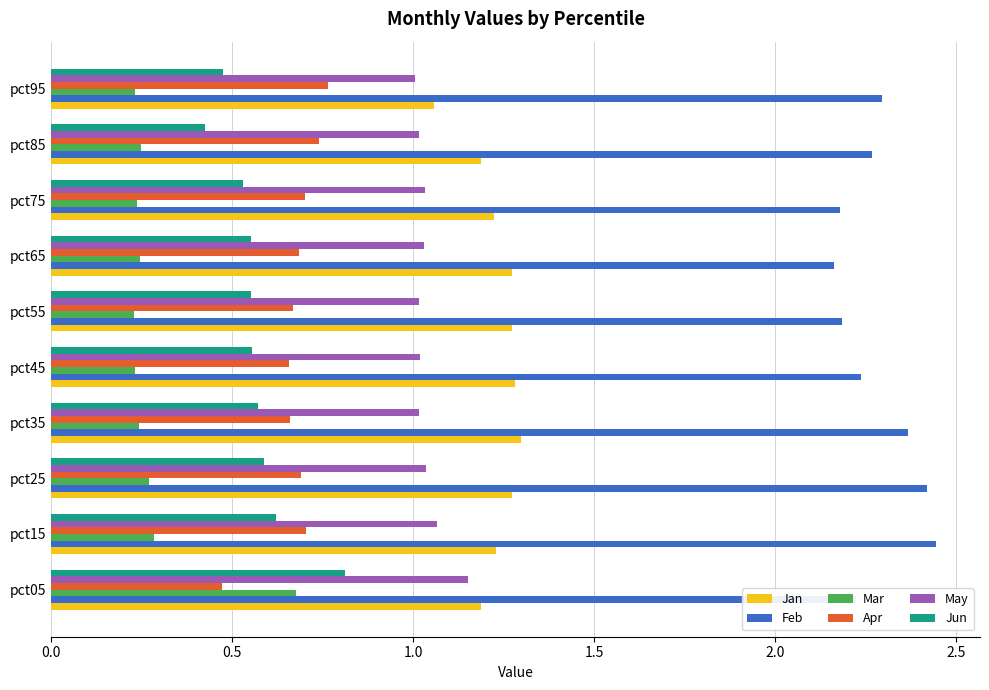

The value of May at pct35 is 1.0. True or false?

True